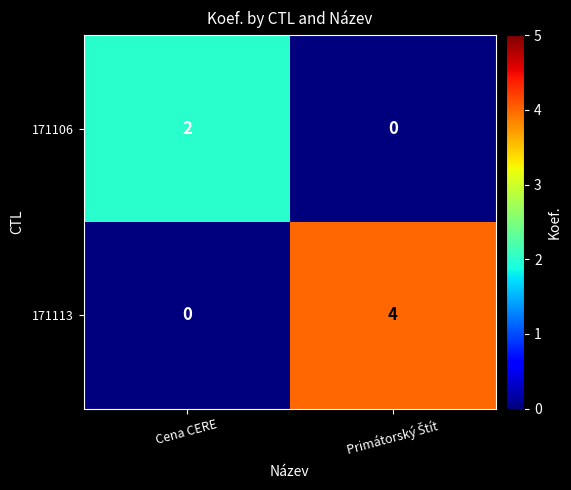

What is the sum of all 171113 values?

4